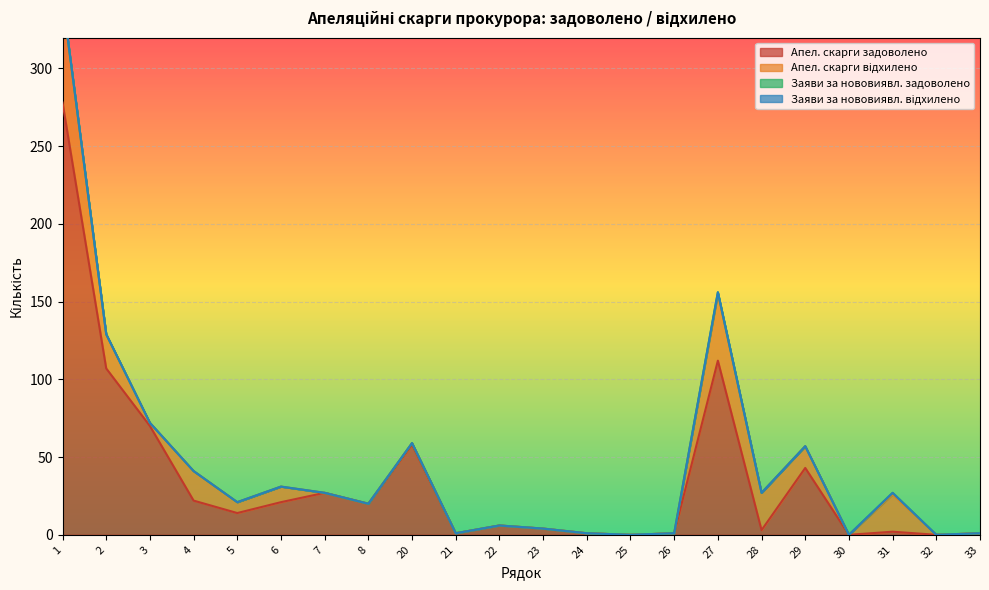

The Апел. скарги задоволено series shows 1 at 24. True or false?

True